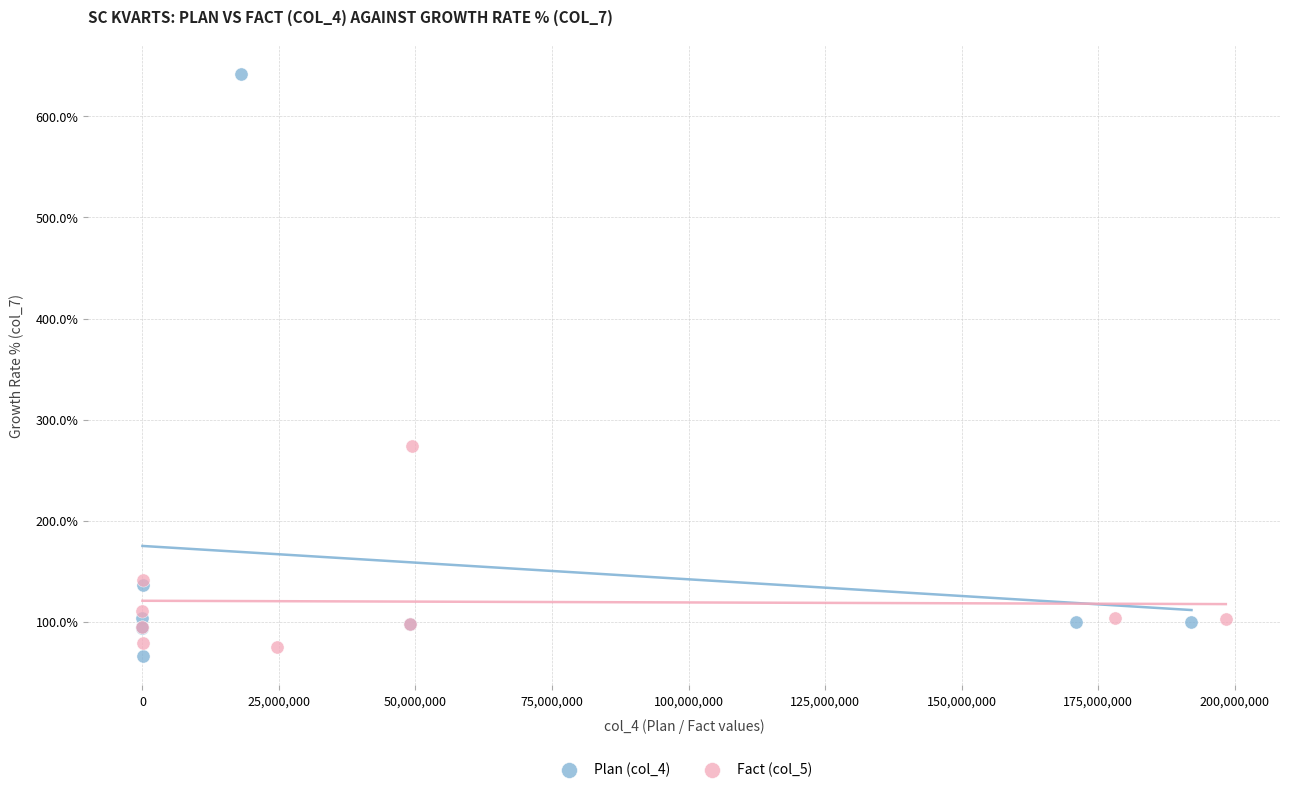

Which series reaches the maximum Y coordinate?

Plan (col_4)